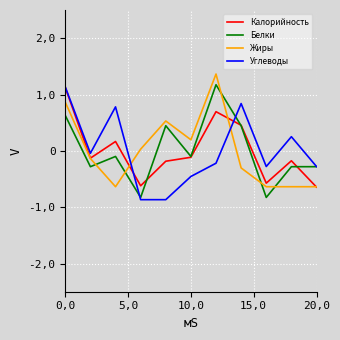

List the series in order of their overall mean, highest first.

Калорийность, Белки, Жиры, Углеводы